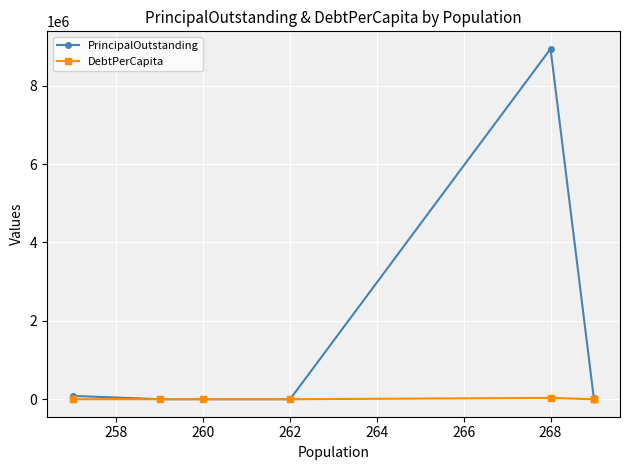

Is the value of PrincipalOutstanding at 262 greater than the value of DebtPerCapita at 260?

Yes